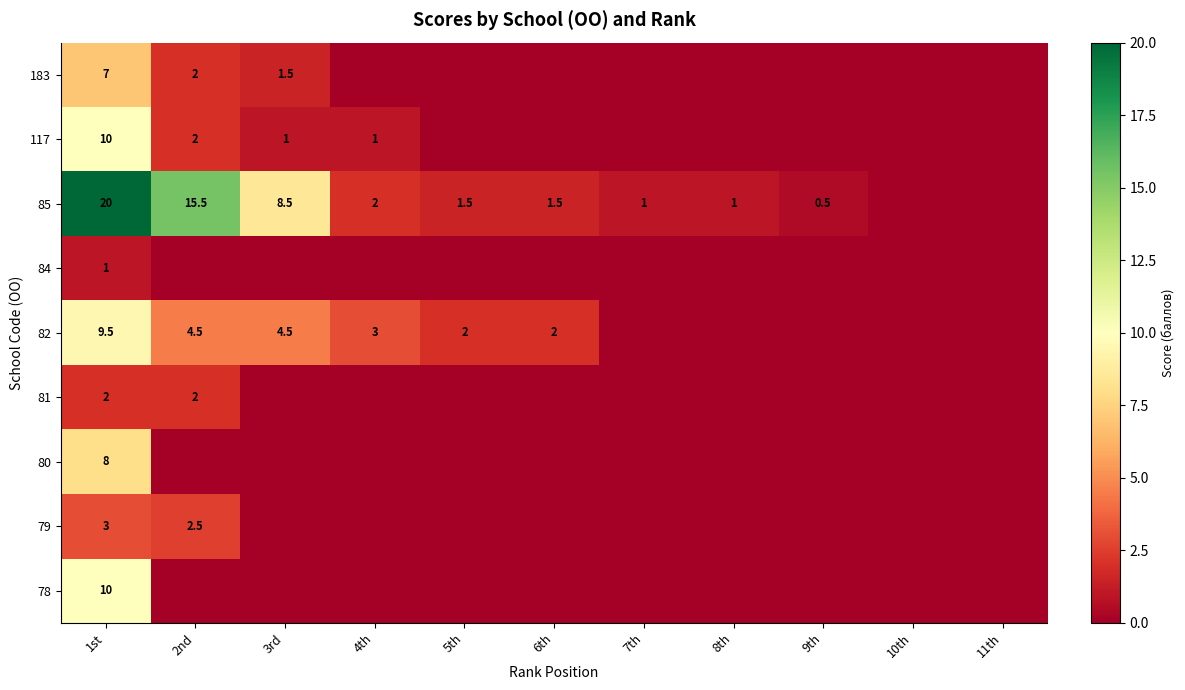

What is the greatest value displayed?

20.0